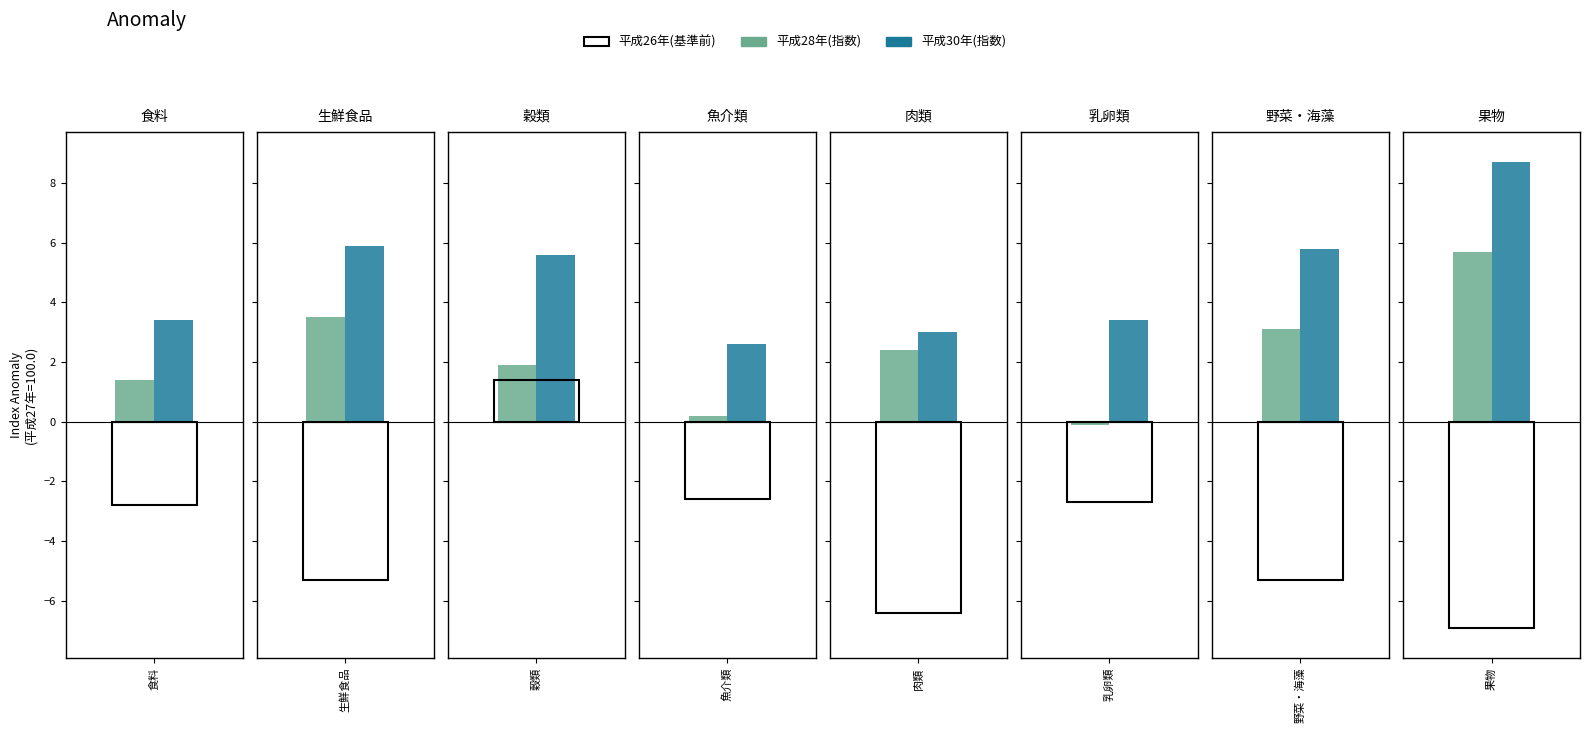

What is the maximum value for 平成27年(指数)?

100.0